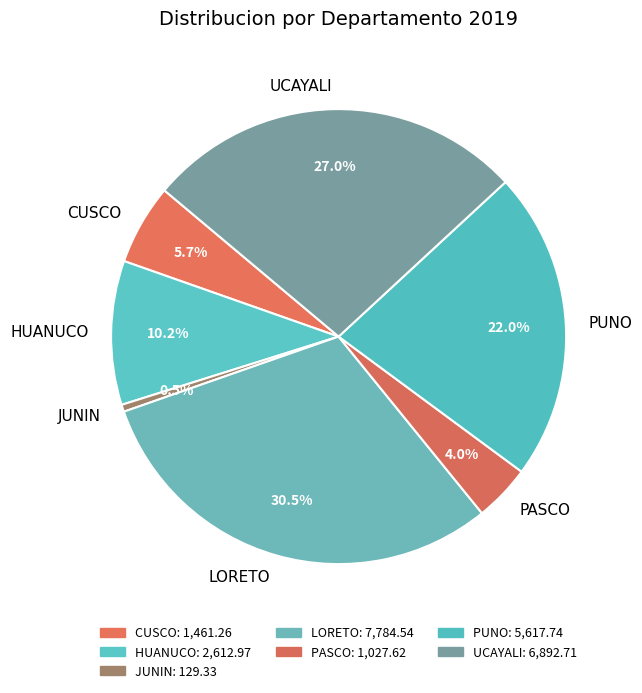

To the nearest percent, what percentage of the pie is HUANUCO?

10%